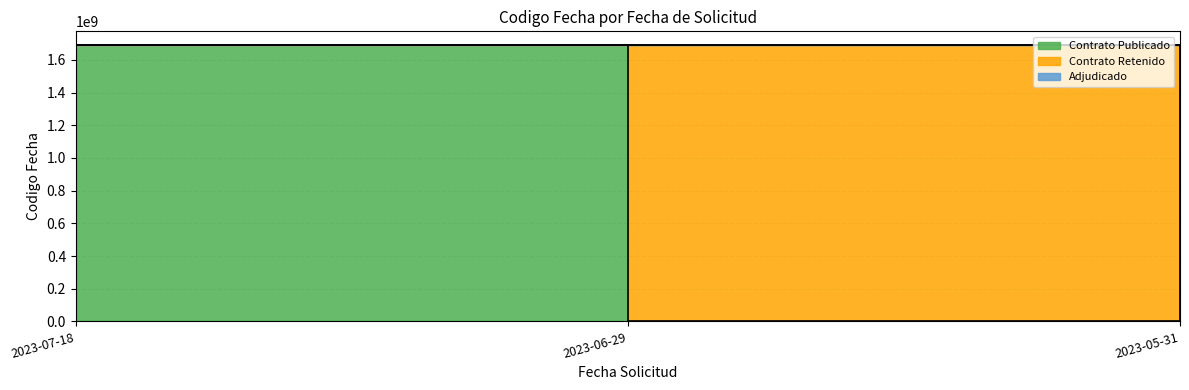

The value at 2023-07-18 is 1689862558. True or false?

True